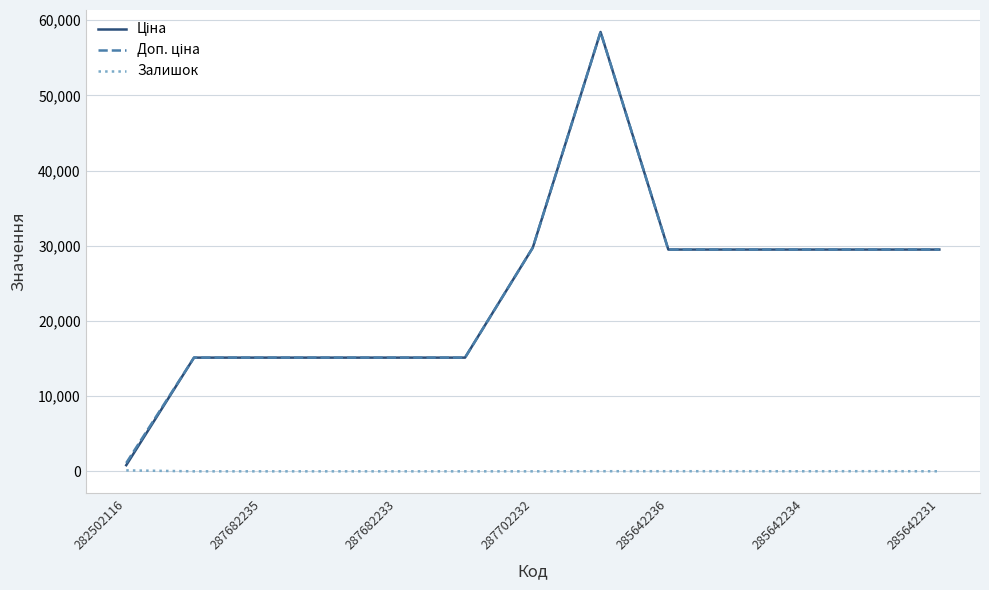

How many lines are shown in the chart?

3